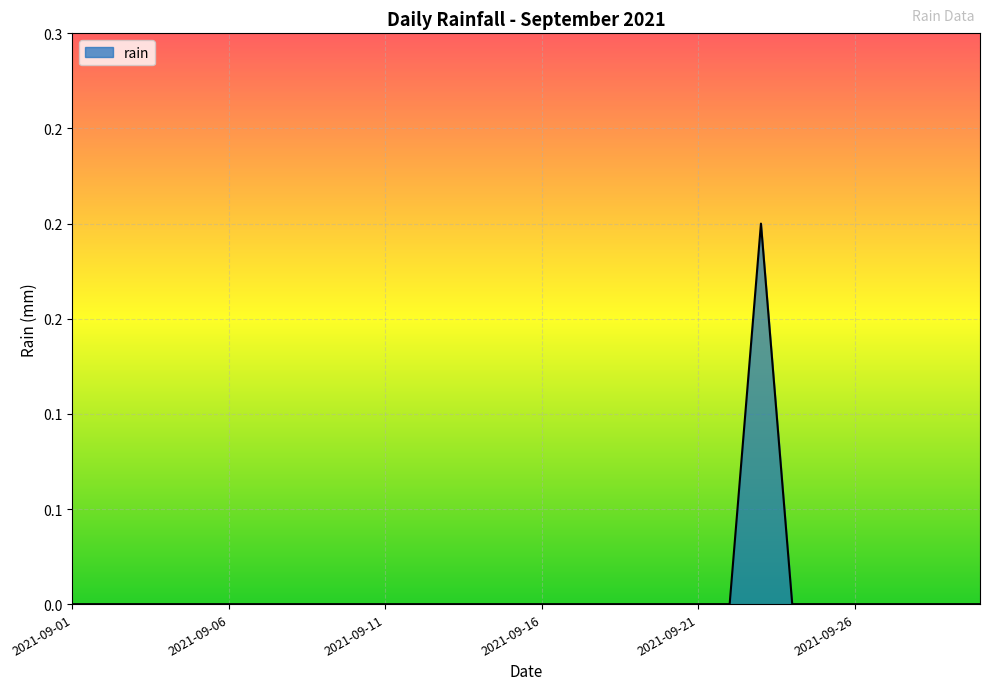

What is the maximum value shown in the chart?

0.2